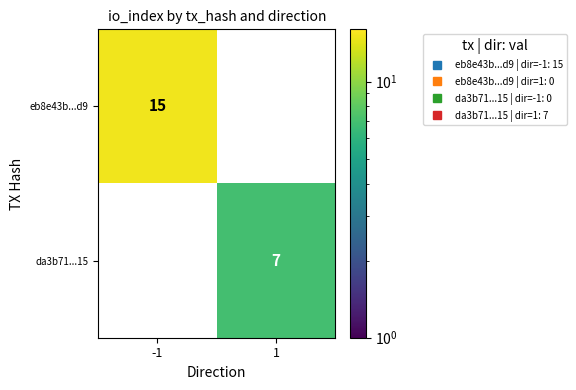

The da3b71...15 series shows 7 at 1. True or false?

True